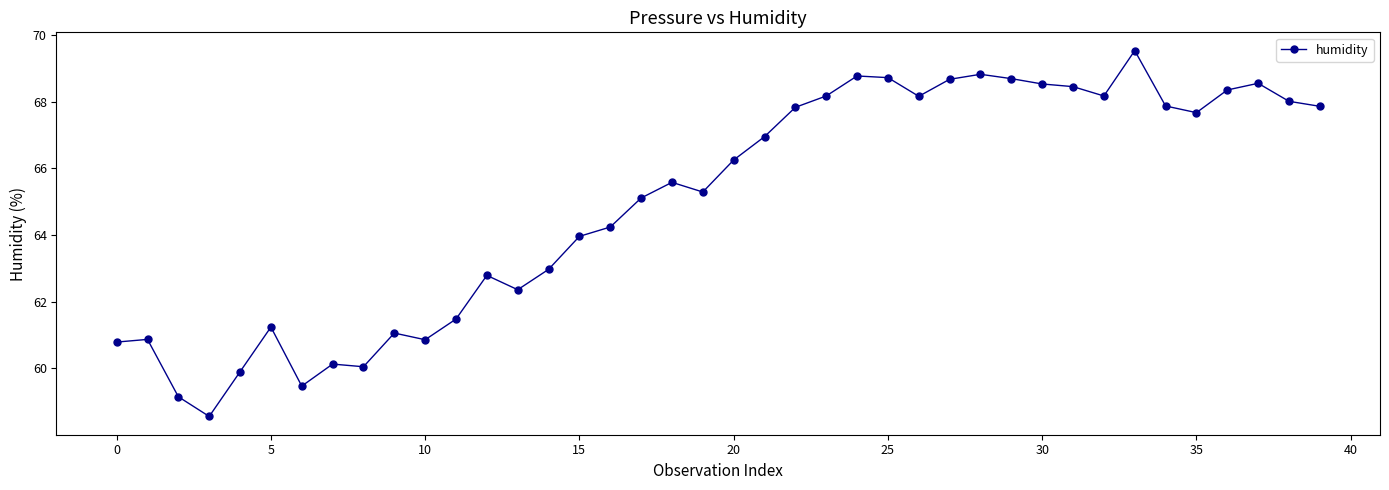

What is the value of the 31st point from the left?

68.5